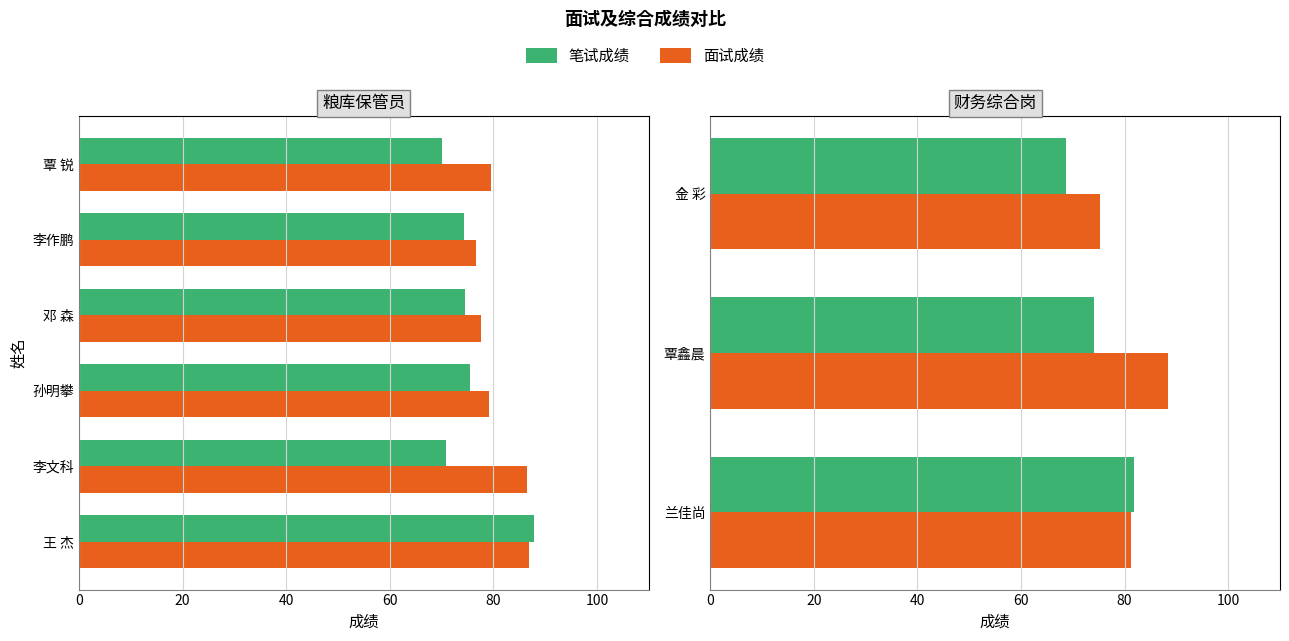

What are all the series names shown in the legend?

笔试成绩, 面试成绩